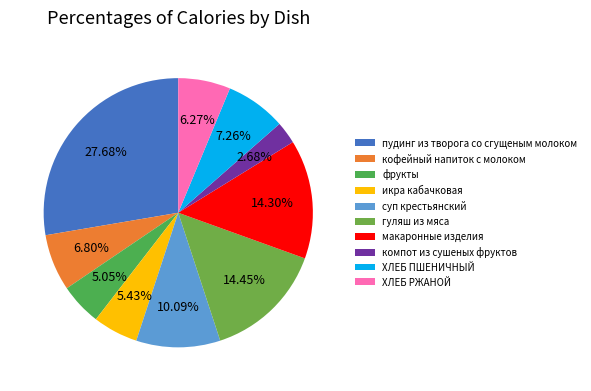

To the nearest percent, what is the combined percentage of ХЛЕБ РЖАНОЙ and макаронные изделия?

21%